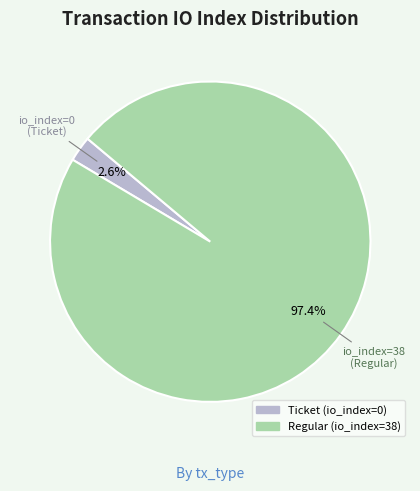

How many slices are in this pie chart?

2